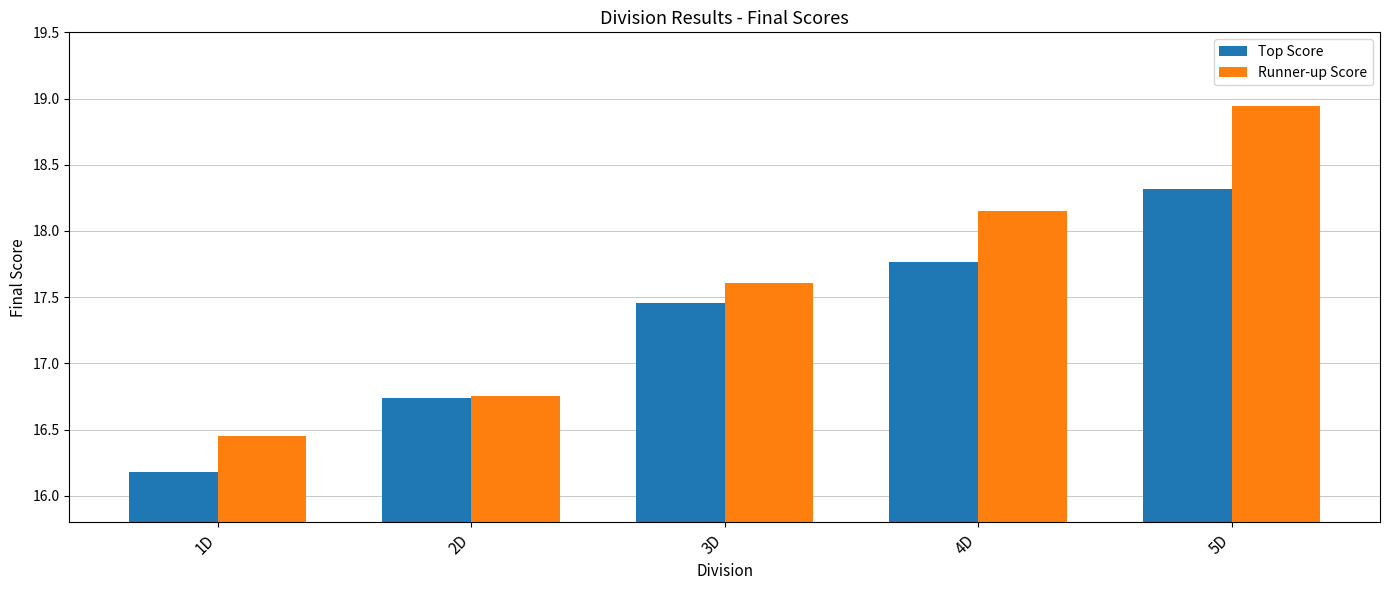

What is the sum of the Top Score values at 5D and 3D?

35.8